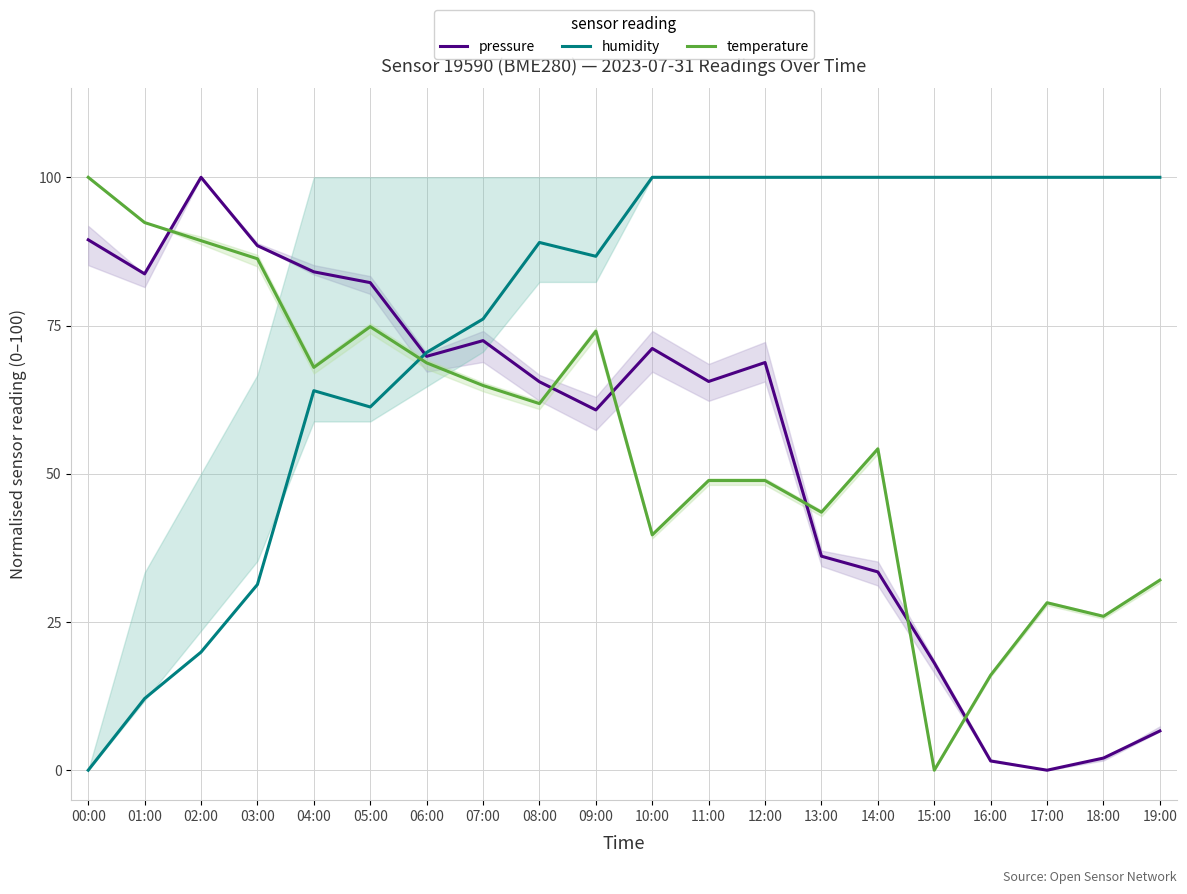

Read the temperature value at 19:00.

32.1